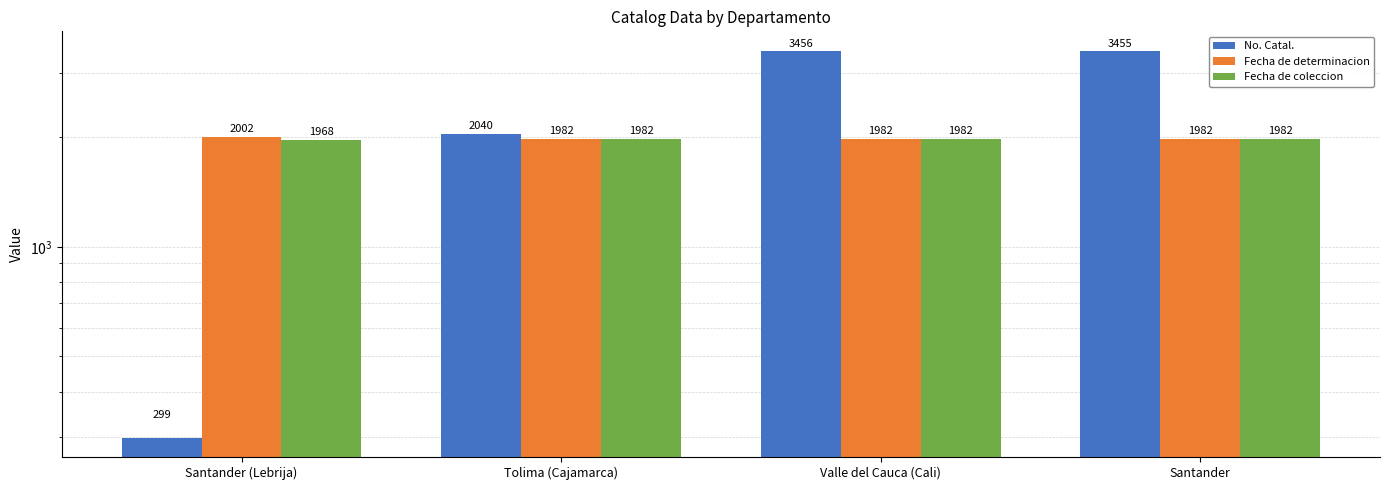

What value does the Fecha de determinacion series have at Santander (Lebrija)?

2002